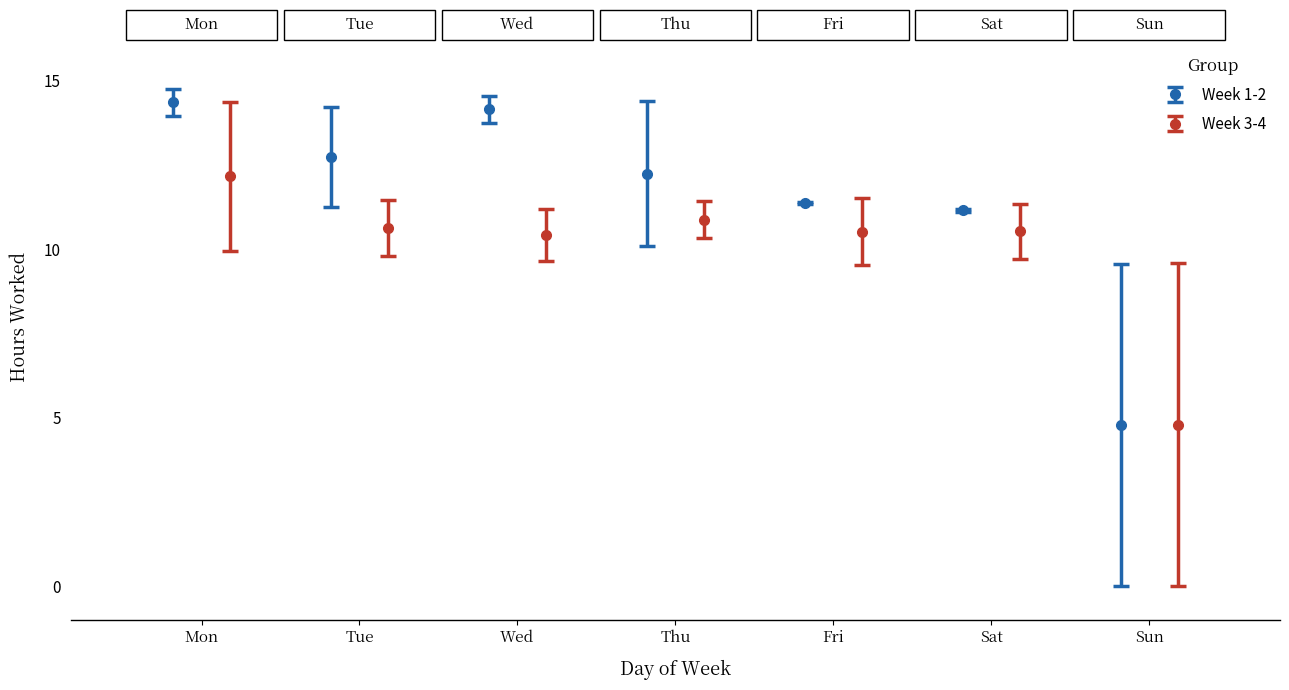

How many data points in Week 1-2 are above 12?

4